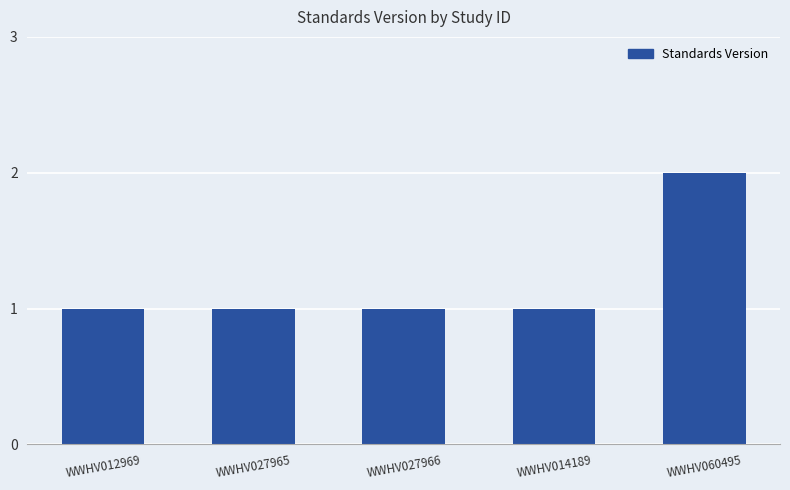

True or false: the data shows 1 at WWHV027965.

True